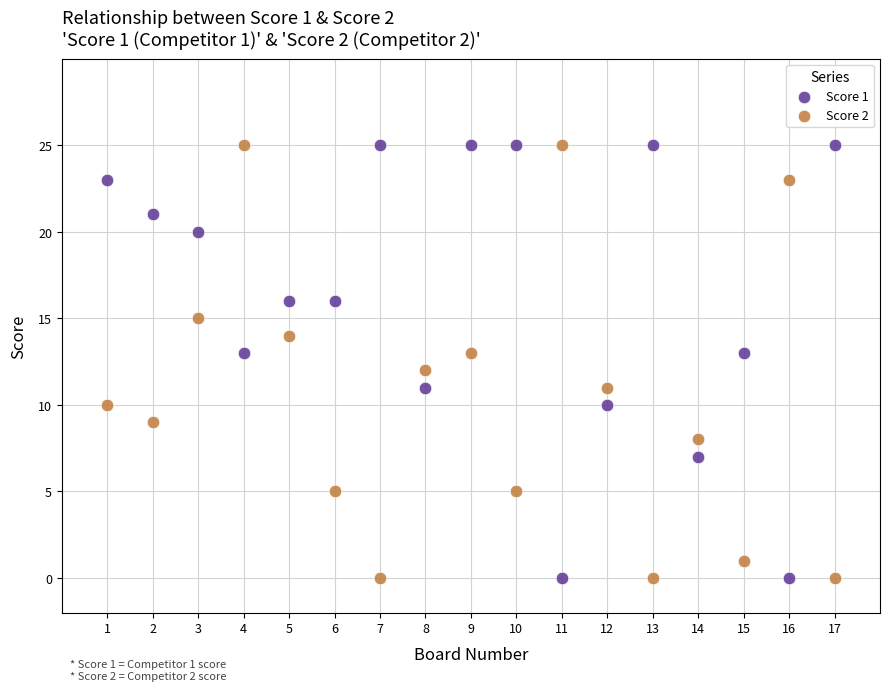

What is the X range (max minus min) for the scatter plot?

16